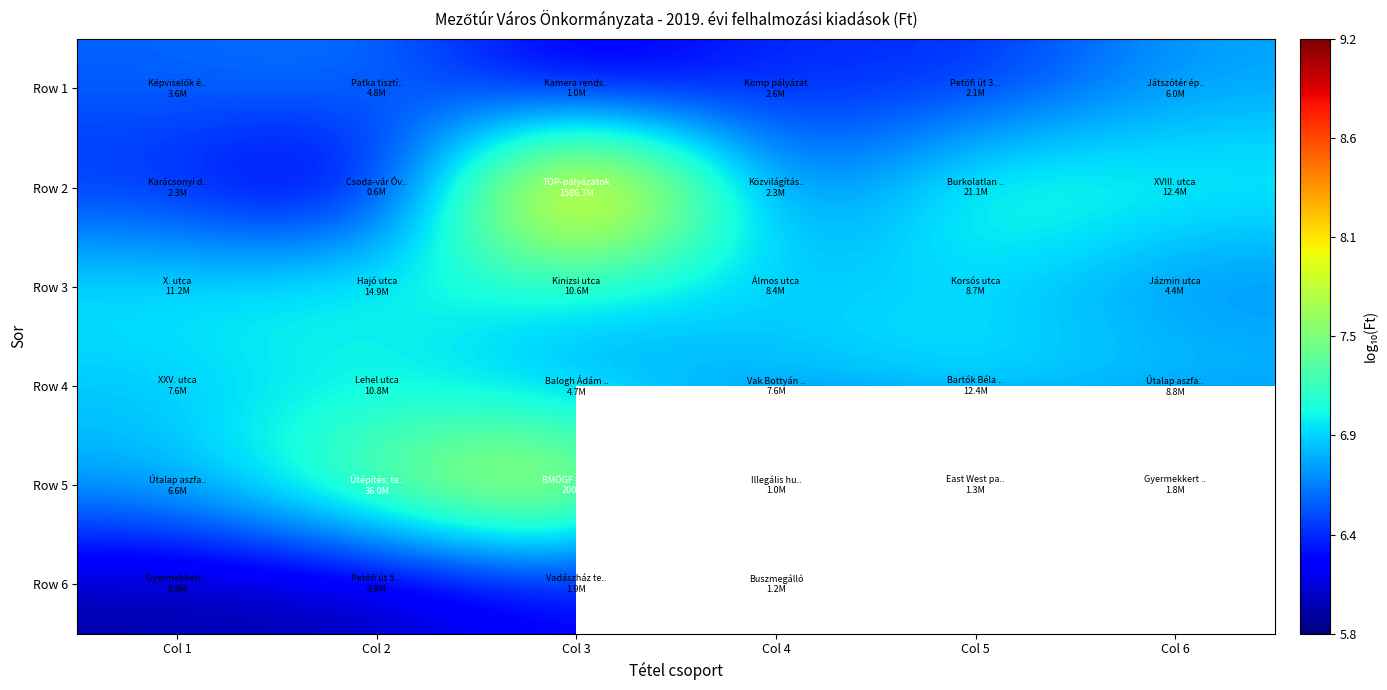

What is the maximum value for Row 4?

7.1